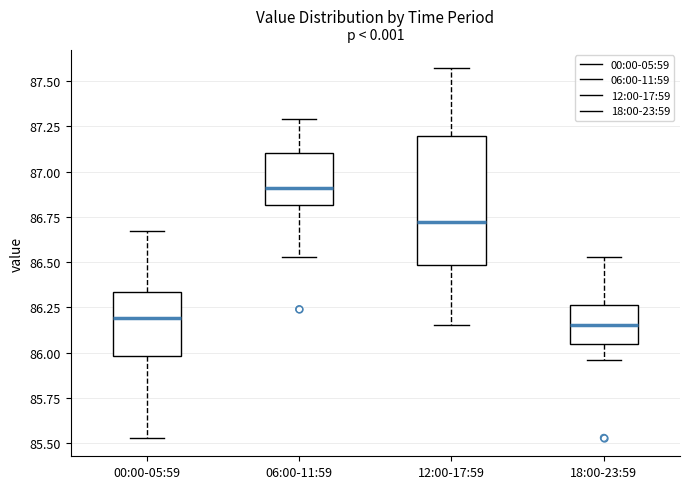

Where does the upper whisker of the box for 00:00-05:59 end on the y-axis? The values are not printed on the chart, so give them approximately, as read against the axis.

86.65